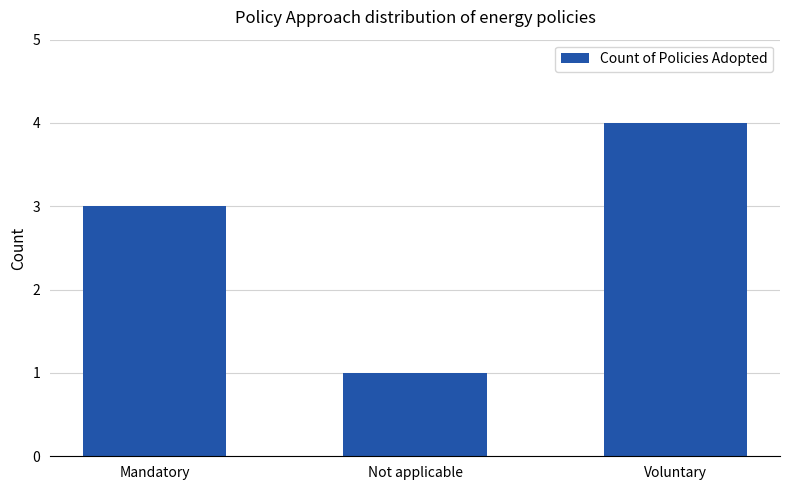

What is the average value?

3